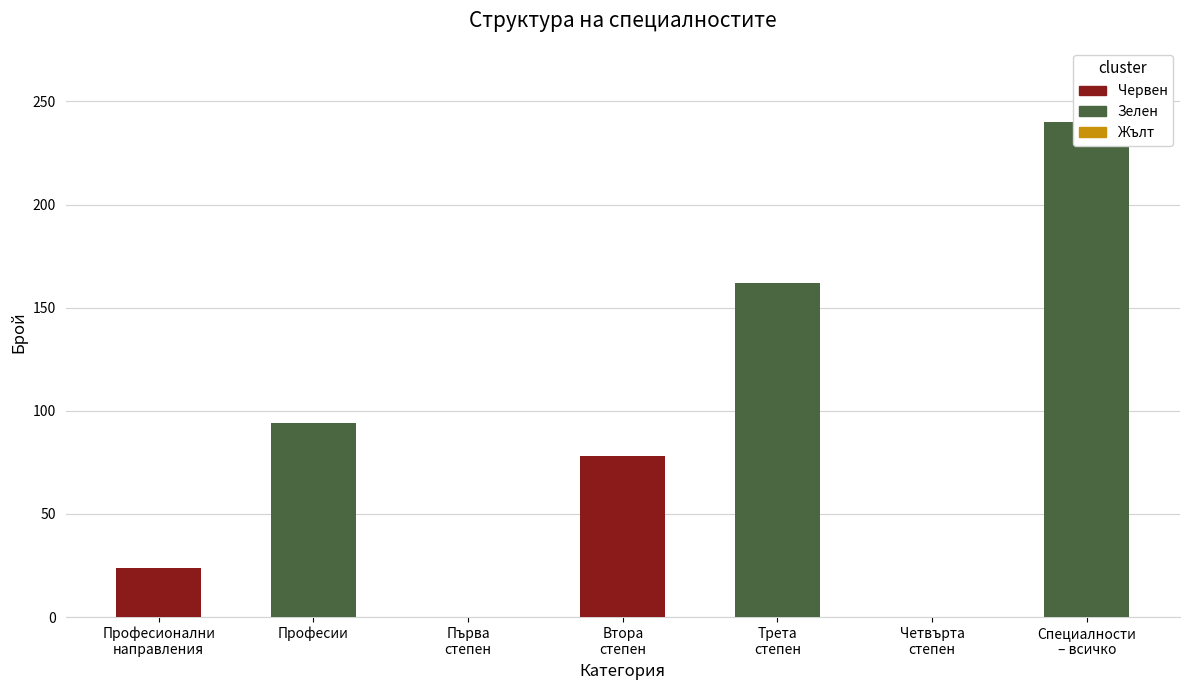

At which label does the data first exceed 78?

Професии